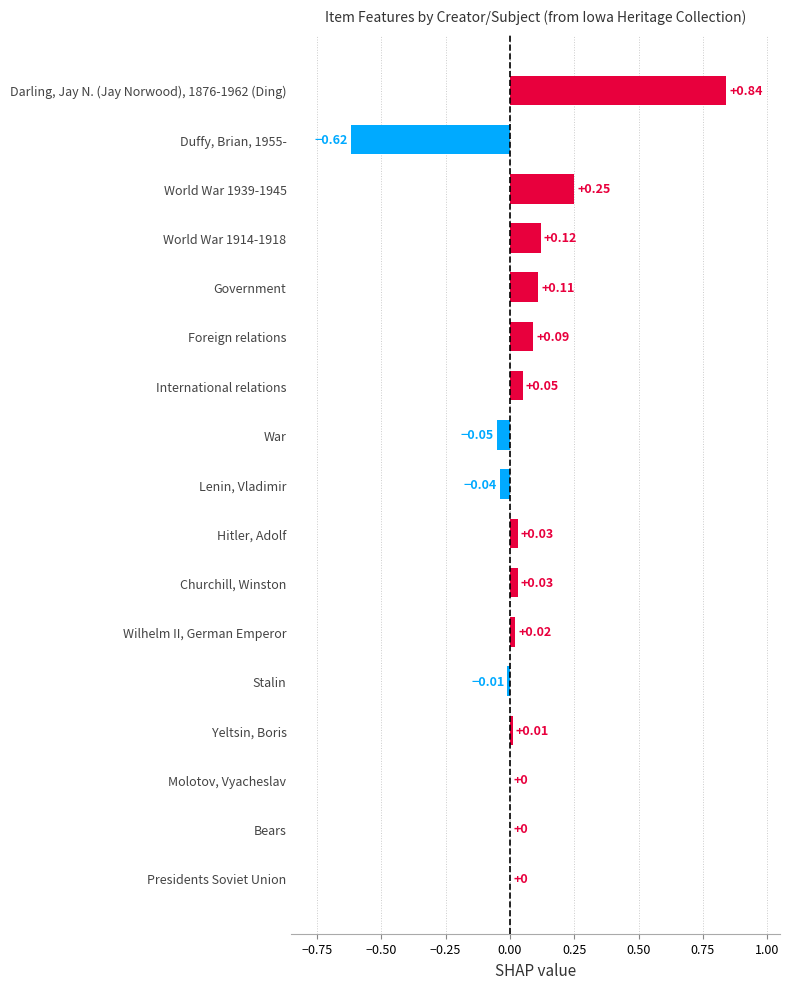

Count the number of data series in this chart.

1